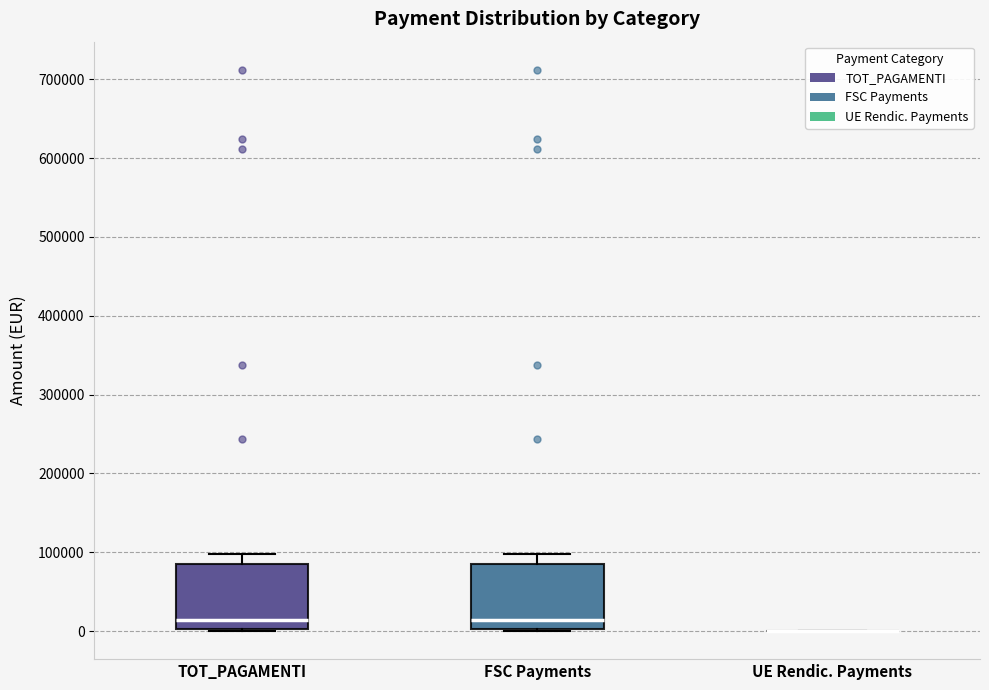

Reading left to right, read every box against the y-axis: the position of its median line, the range the box covers, and the ends of its whiskers. The values are not printed on the chart, so give them approximately, as read against the axis.

TOT_PAGAMENTI: median 10000, box 0 to 90000, whiskers 0 to 100000
FSC Payments: median 10000, box 0 to 90000, whiskers 0 to 100000
UE Rendic. Payments: box collapsed to a line at 0, whiskers 0 to 0